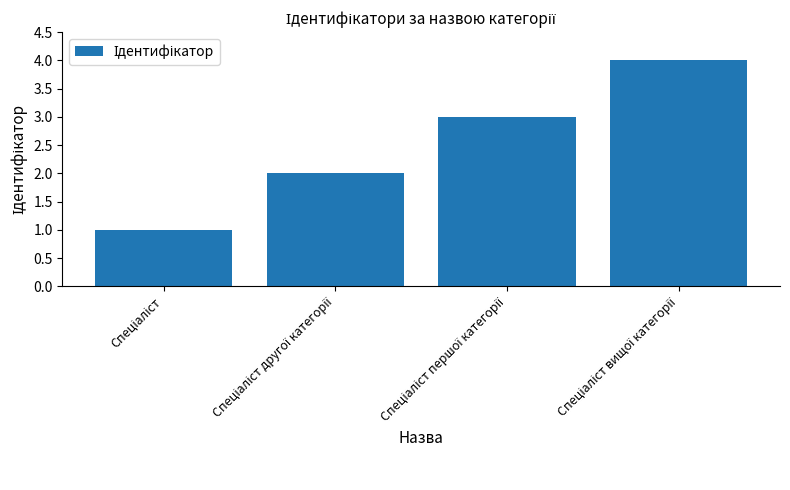

What is the sum of all values?

10